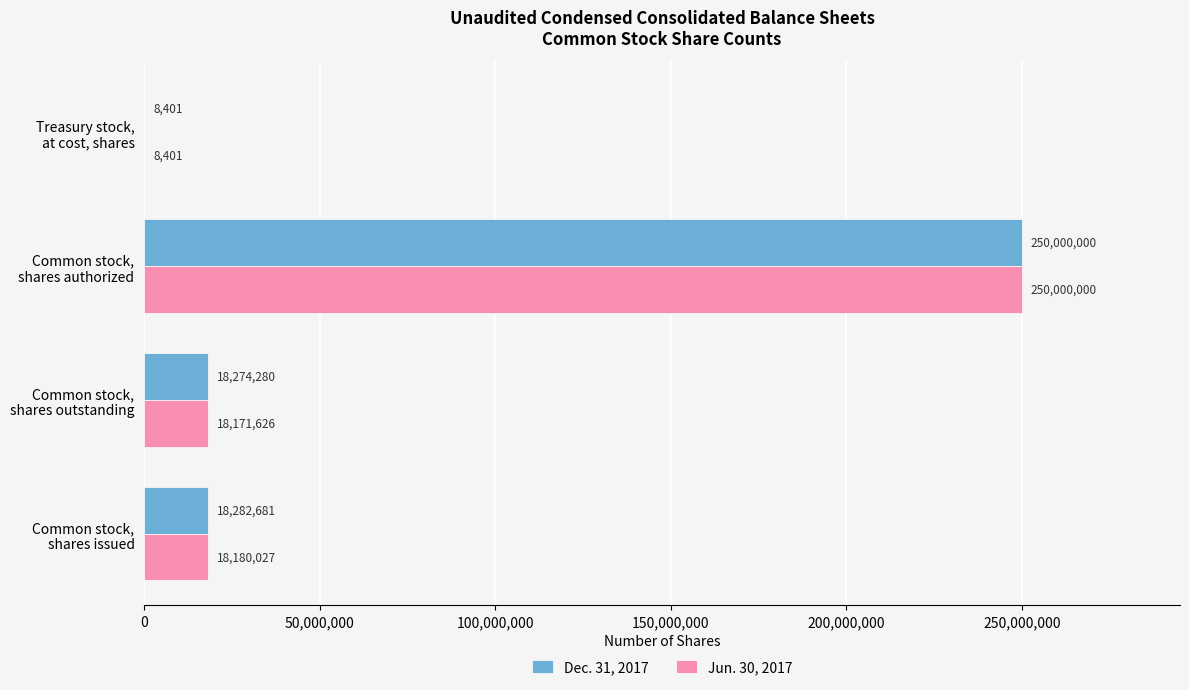

Which series has the largest total across all categories?

Dec. 31, 2017